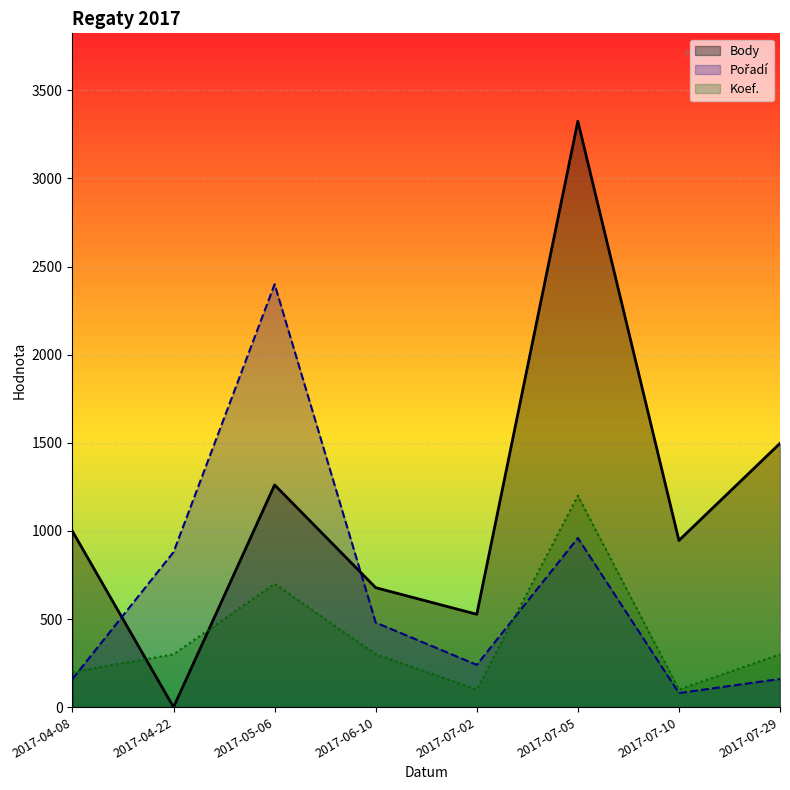

At which category is the sum across all series the highest?

2017-07-05